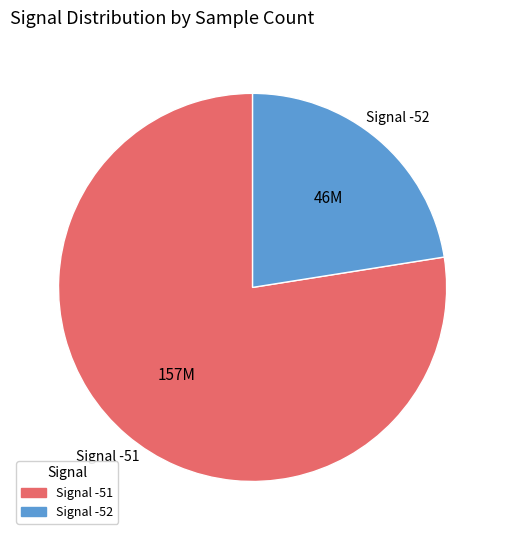

Which slice represents more than half of the pie?

Signal -51